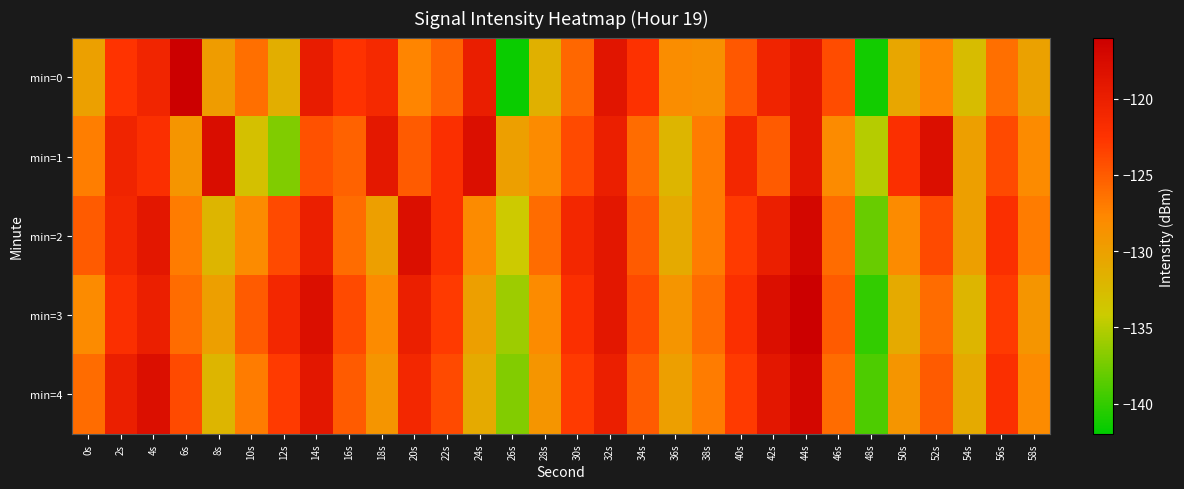

List the series in order of their peak value, lowest first.

min=1, min=2, min=4, min=0, min=3